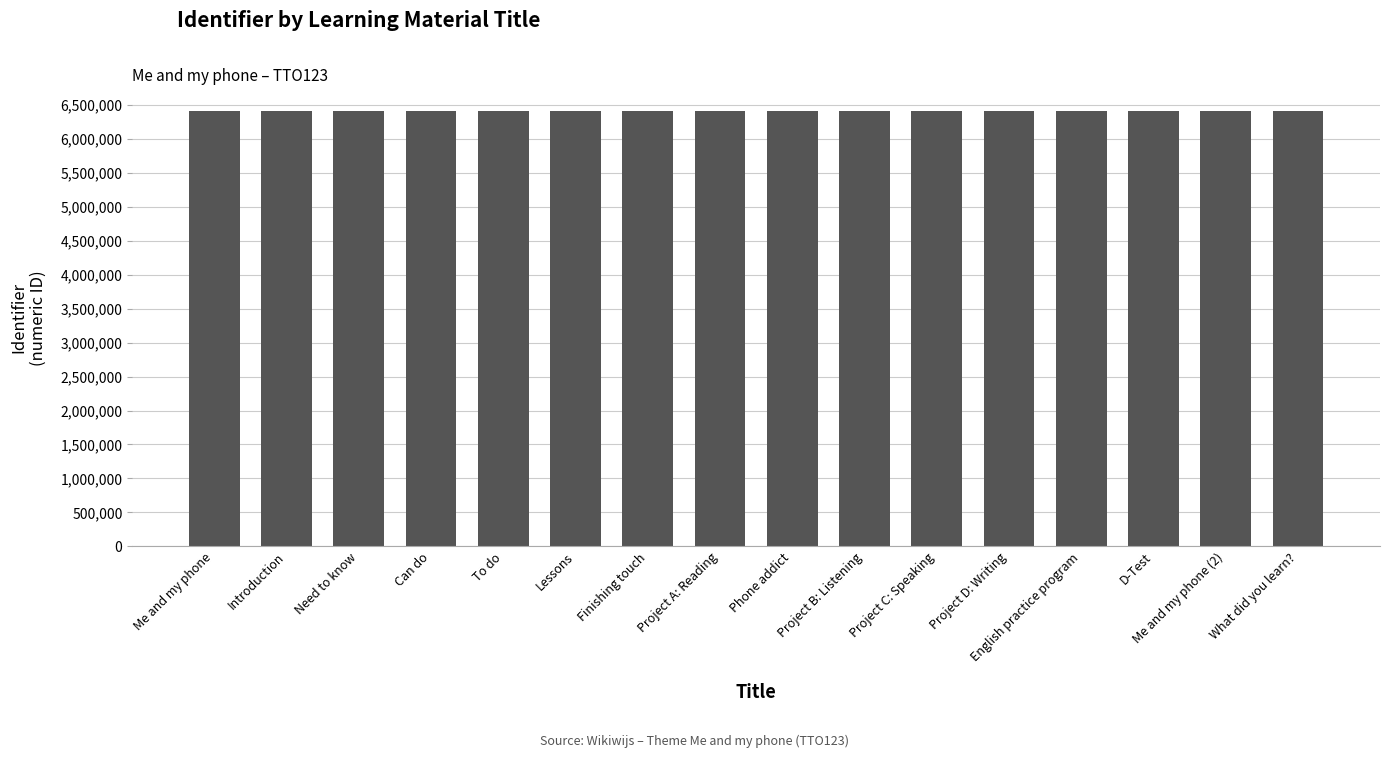

What is the minimum value shown in the chart?

6410046